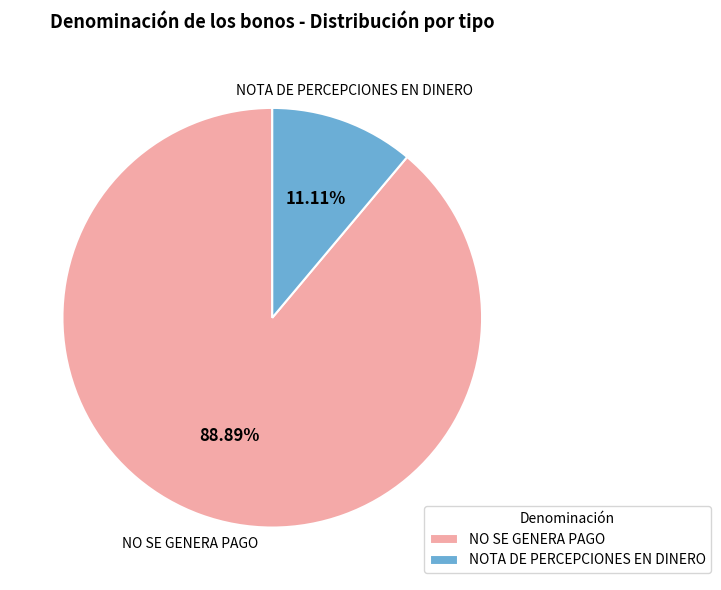

What percentage is NOT represented by NO SE GENERA PAGO?

11.1%